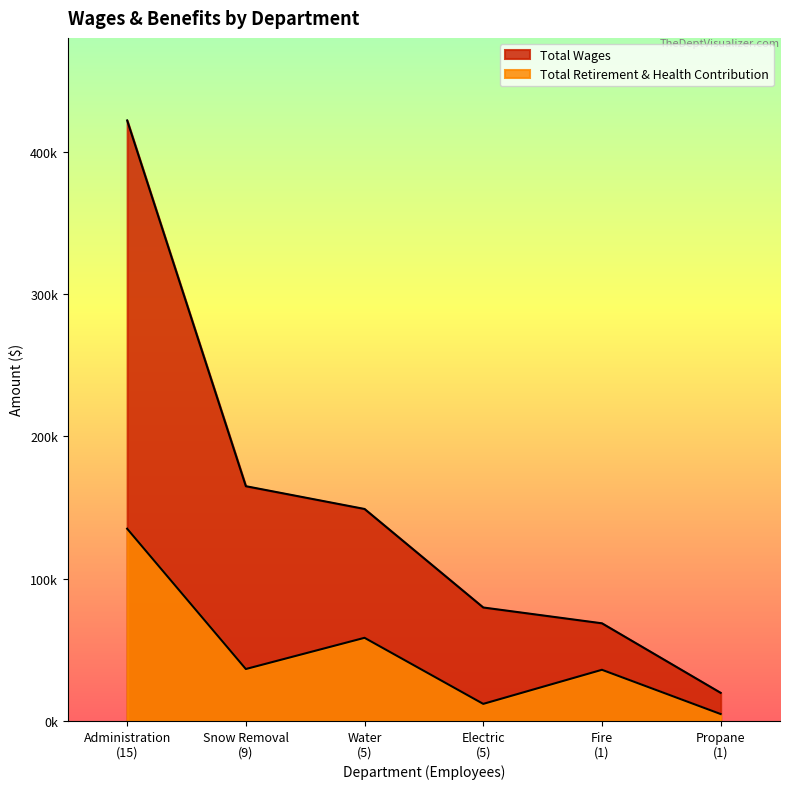

Reading left to right, extract all data points from this chart.

Total Wages: 422005	164970	148971	79740	68633	19774
Total Retirement & Health Contribution: 135104	36516	58441	12014	35967	4879